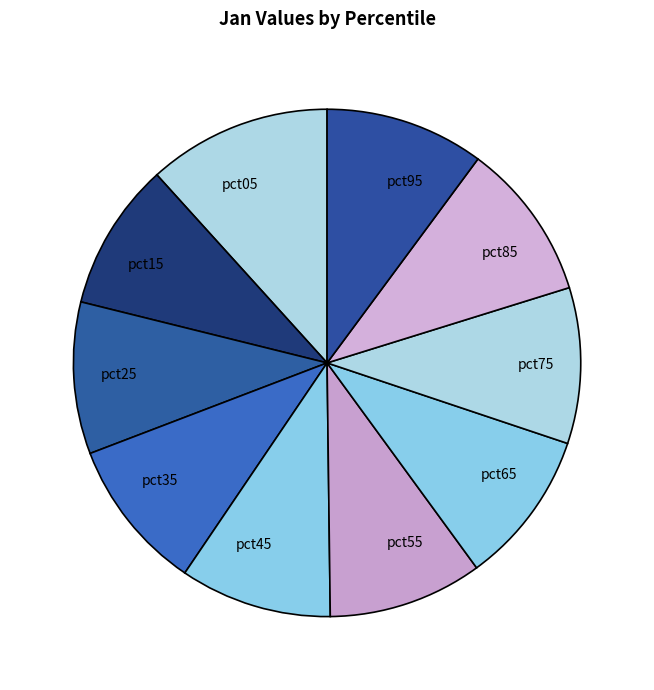

How many segments does this pie chart have?

10